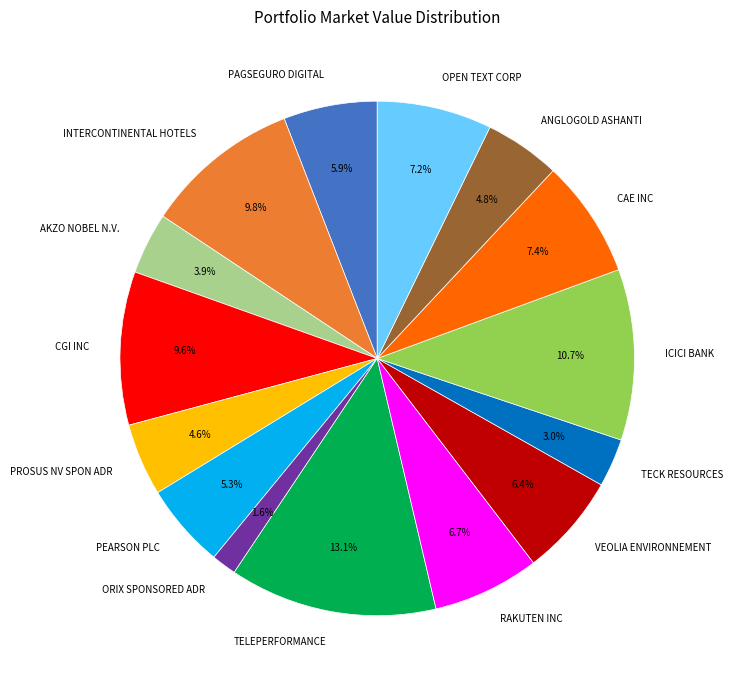

Does any single category account for the majority?

No